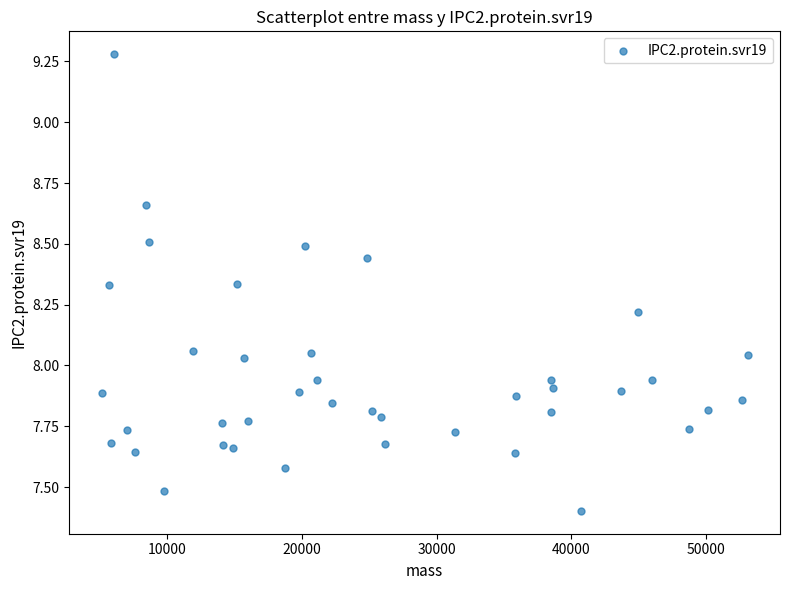

What is the range of Y values (max minus min)?

1.9